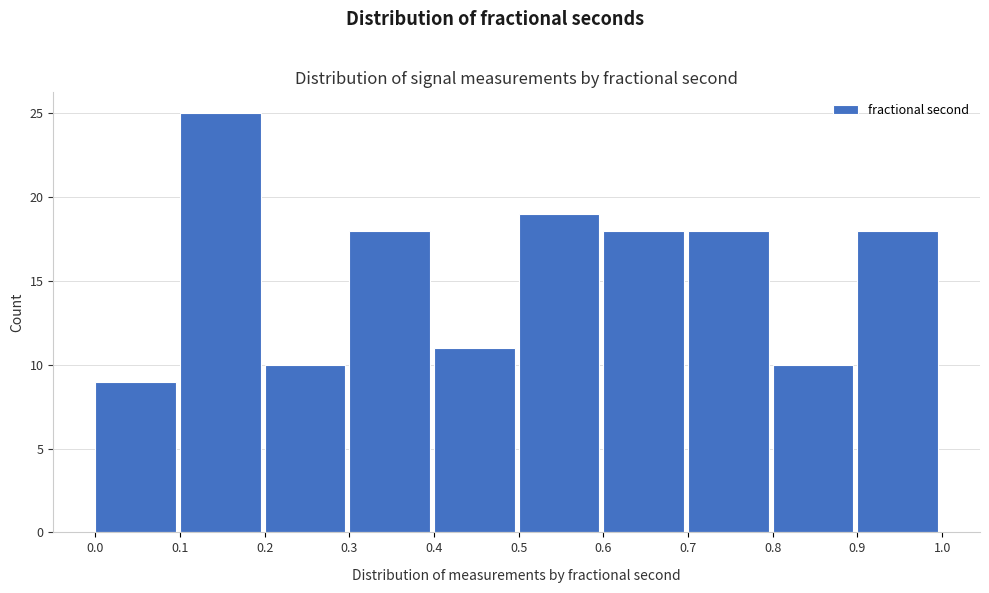

Over which range of the x-axis is the bar tallest?

0.1 to 0.2